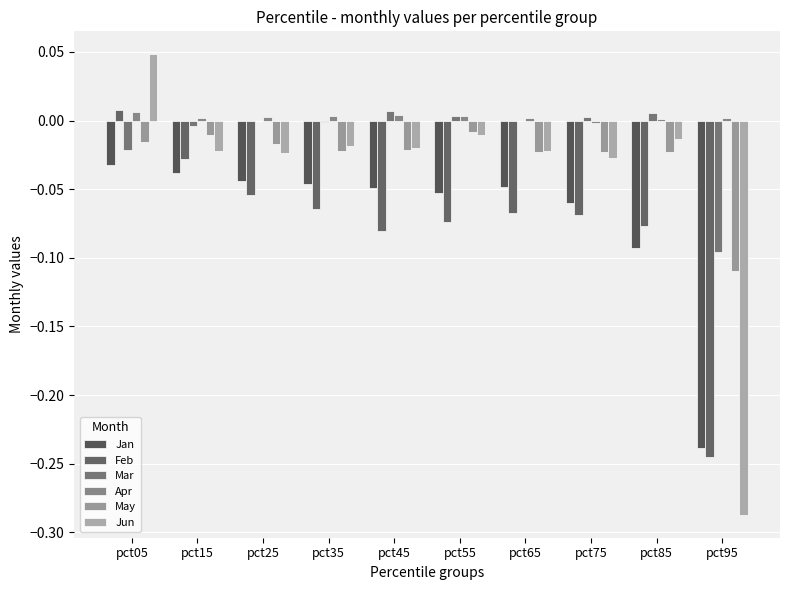

What is the average value of the Jan series?

-0.1